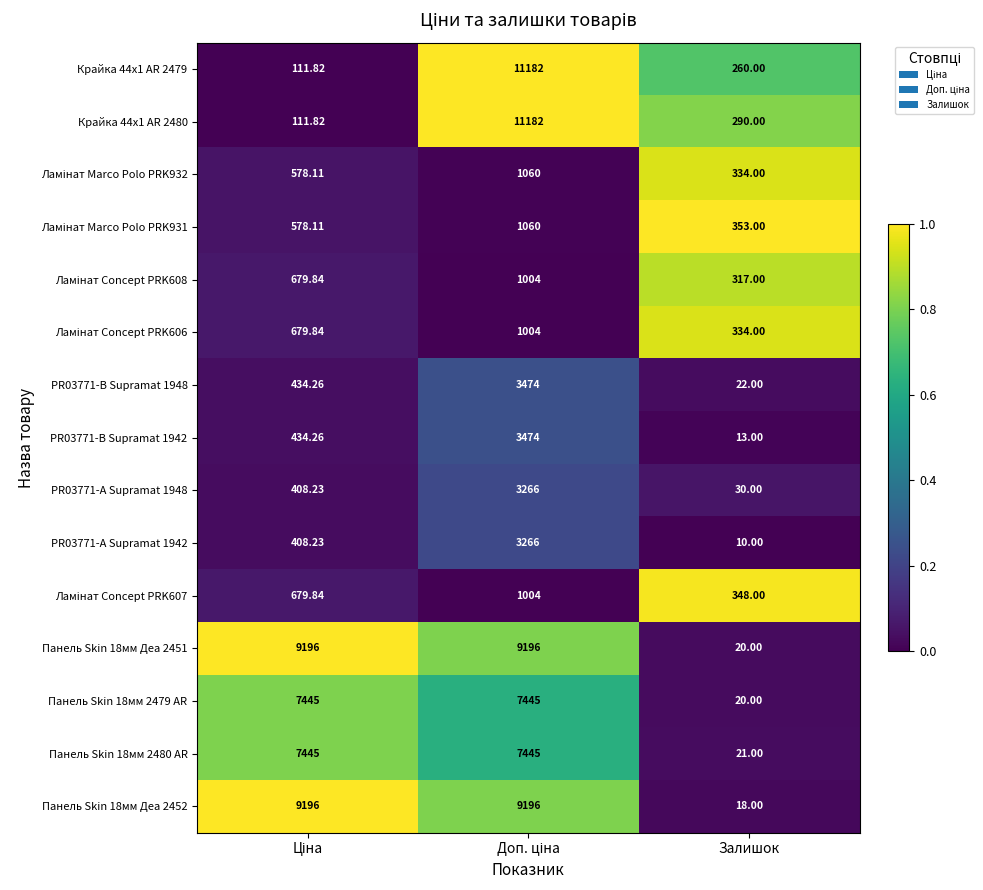

Which category has the lowest value in the PR03771-A Supramat 1948 series?

Залишок